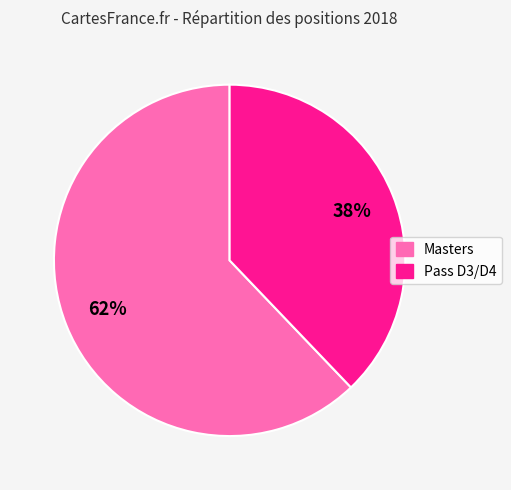

To the nearest percent, what is the difference between the largest and smallest slice percentages?

24%